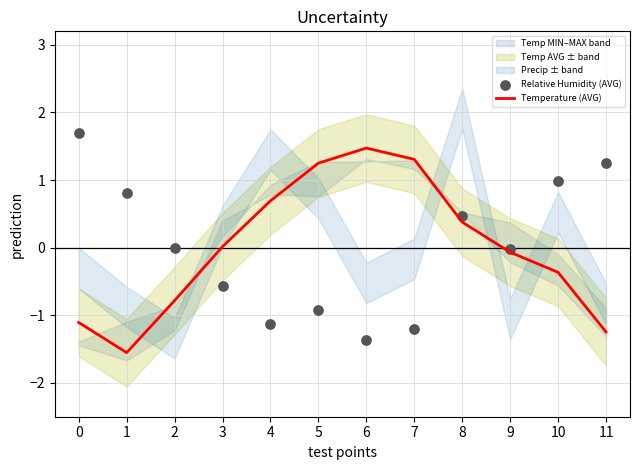

What is the total value across all series at 1?

-0.7